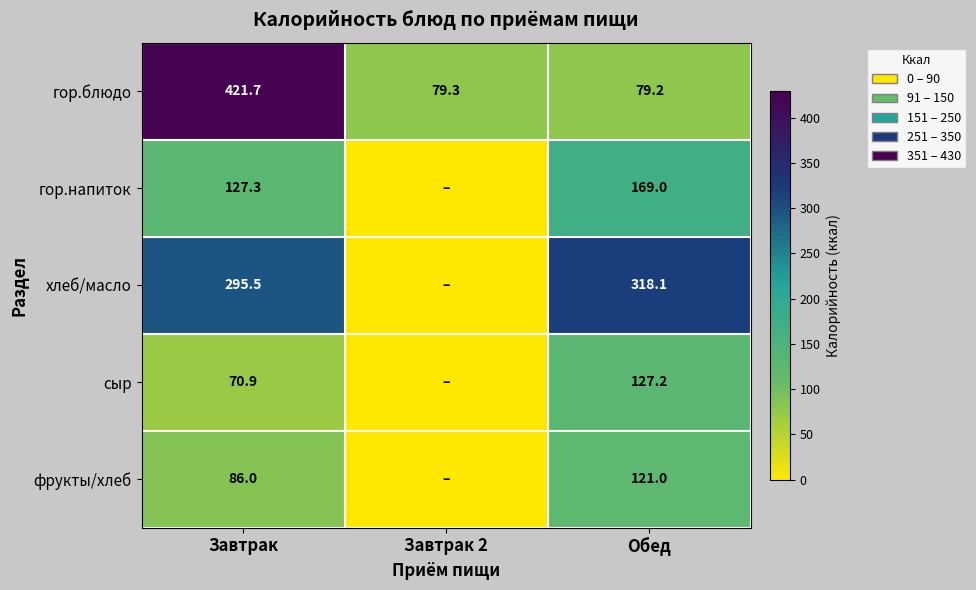

At which category is the sum across all series the highest?

Завтрак